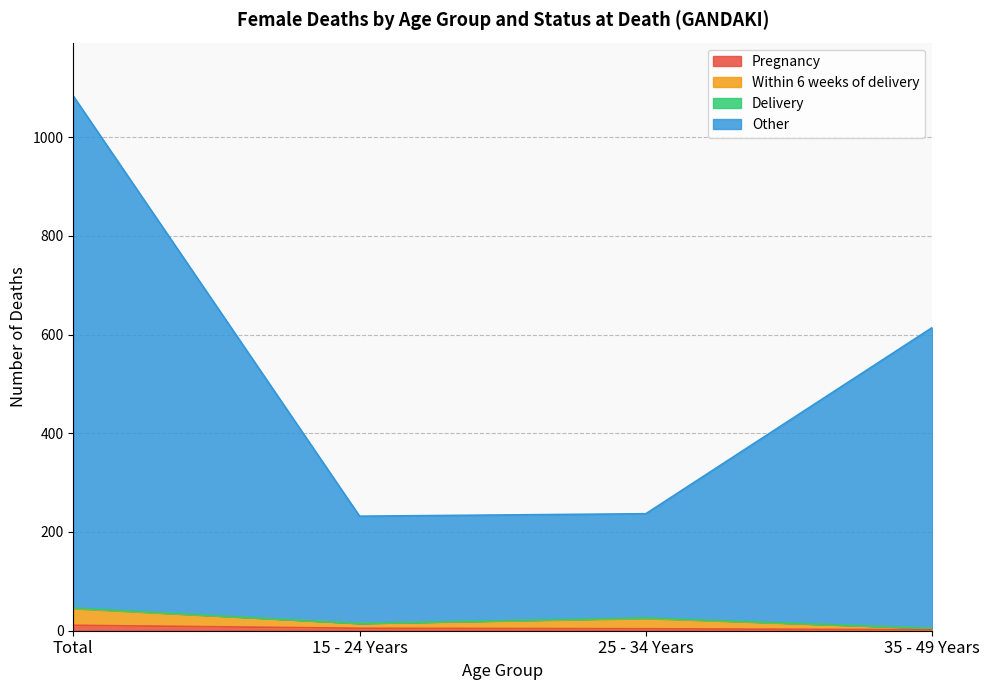

How many values in the Other series are below 614?

2